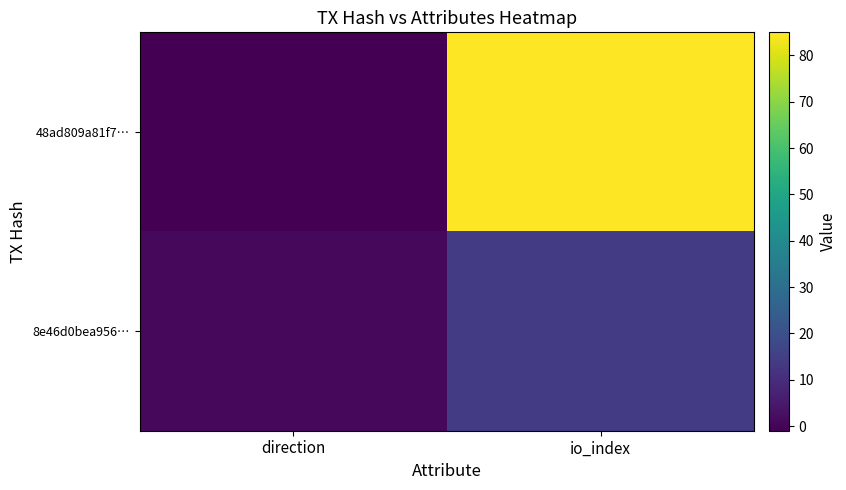

Reading left to right, list all the values displayed in this chart.

48ad809a81f7…: direction=-1	io_index=85
8e46d0bea956…: direction=1	io_index=14